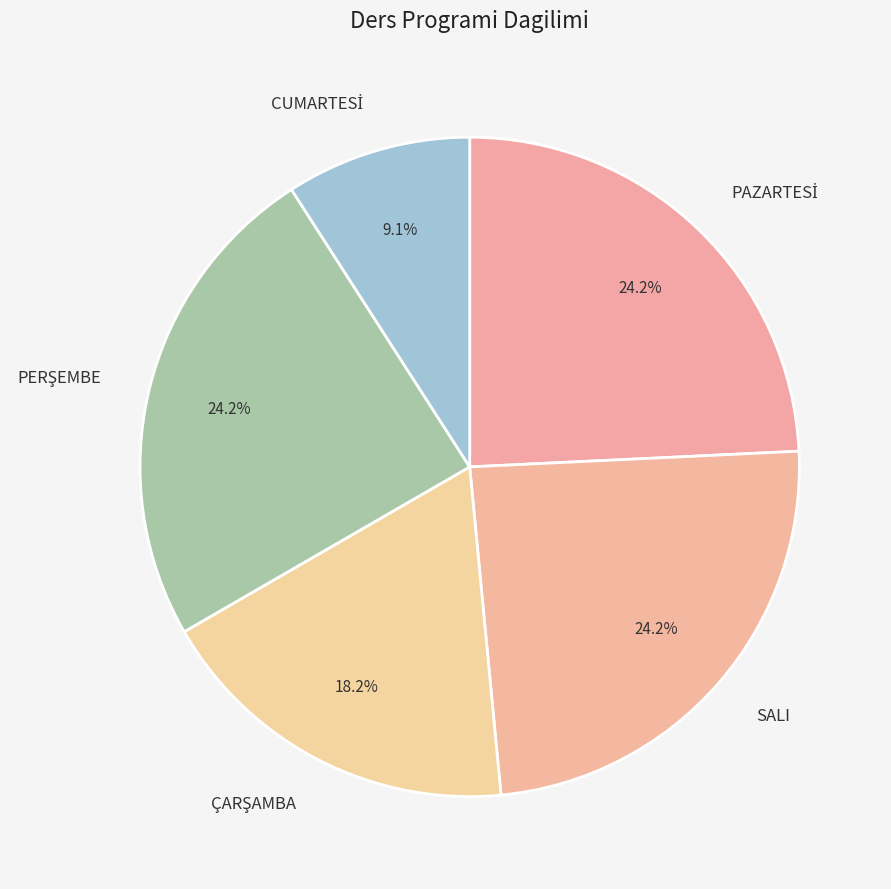

Is there a majority slice in this chart?

No